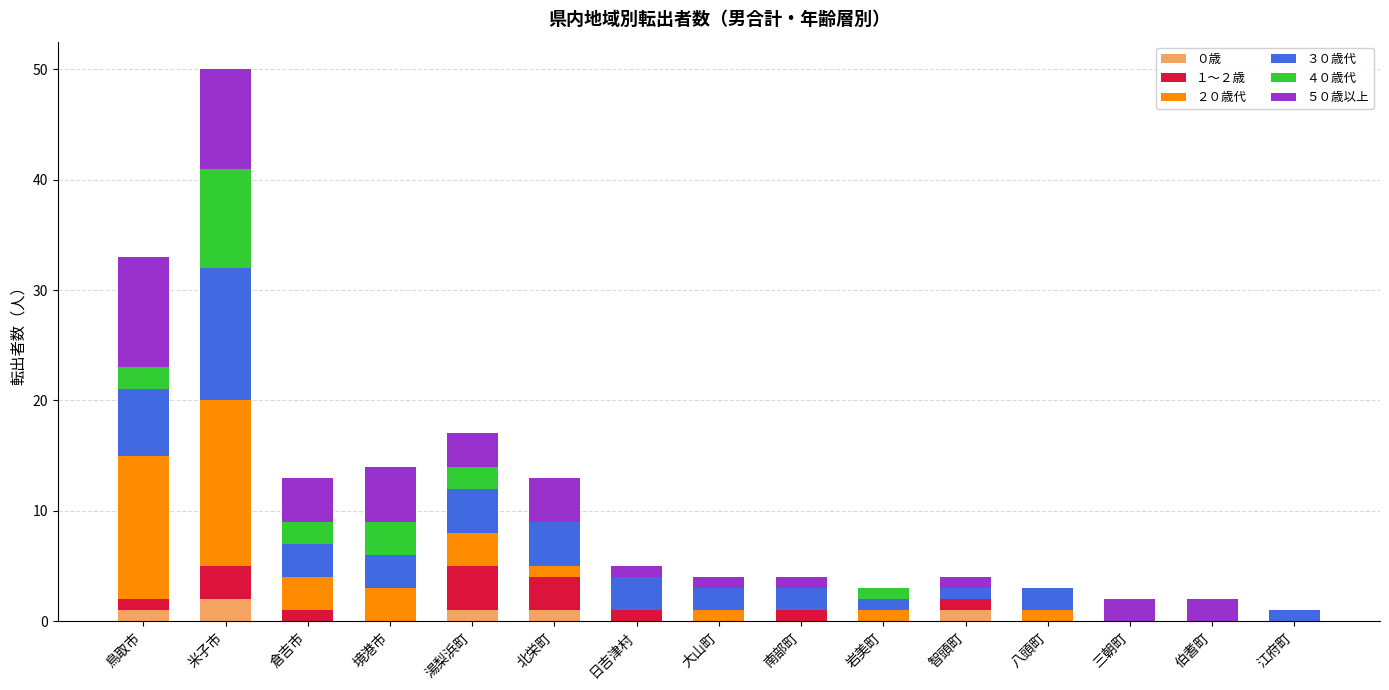

At which category is the sum across all series the highest?

米子市